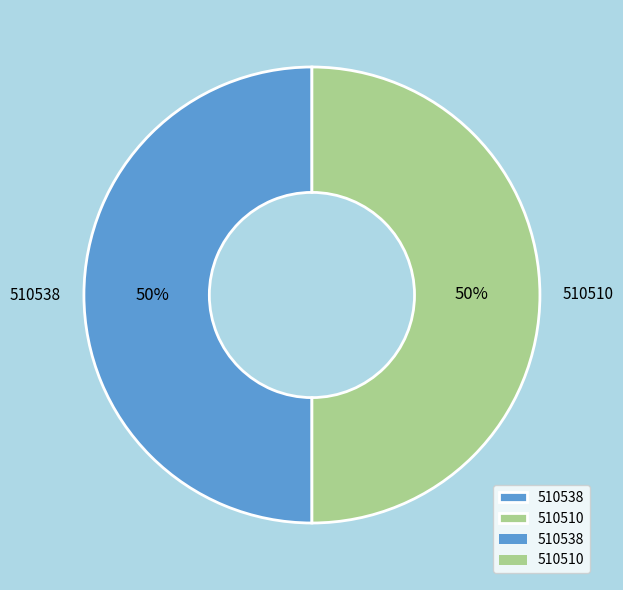

Is the sum of 510538 and 510510 greater than half?

Yes